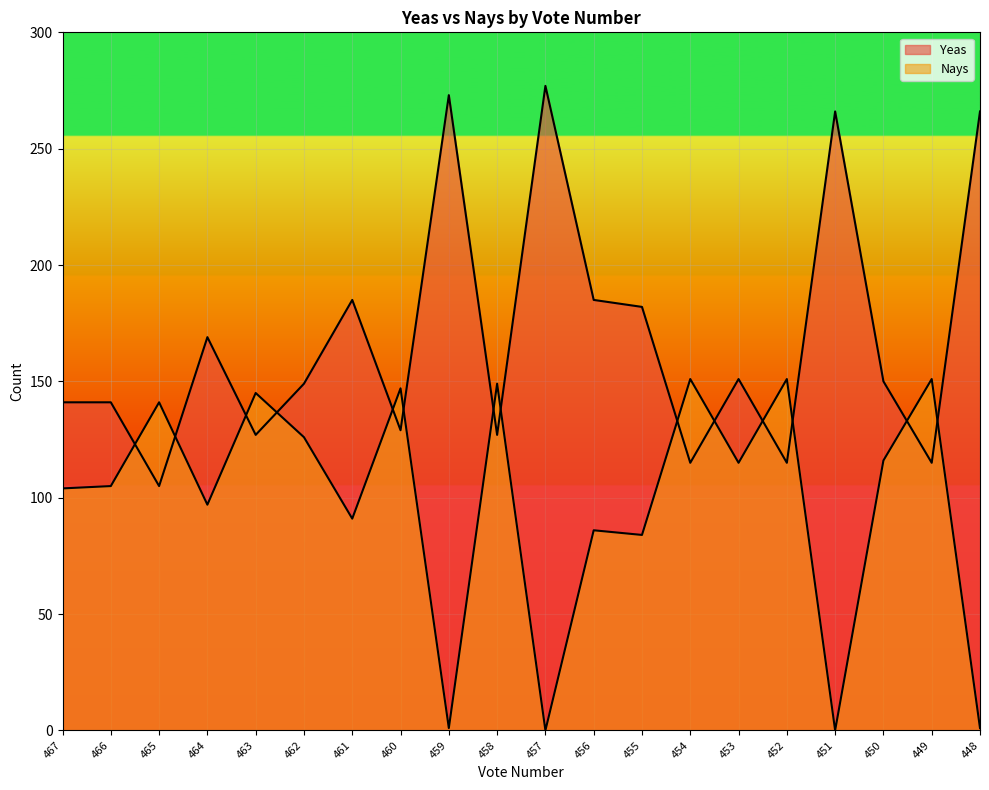

Which category has the lowest value in the Yeas series?

465